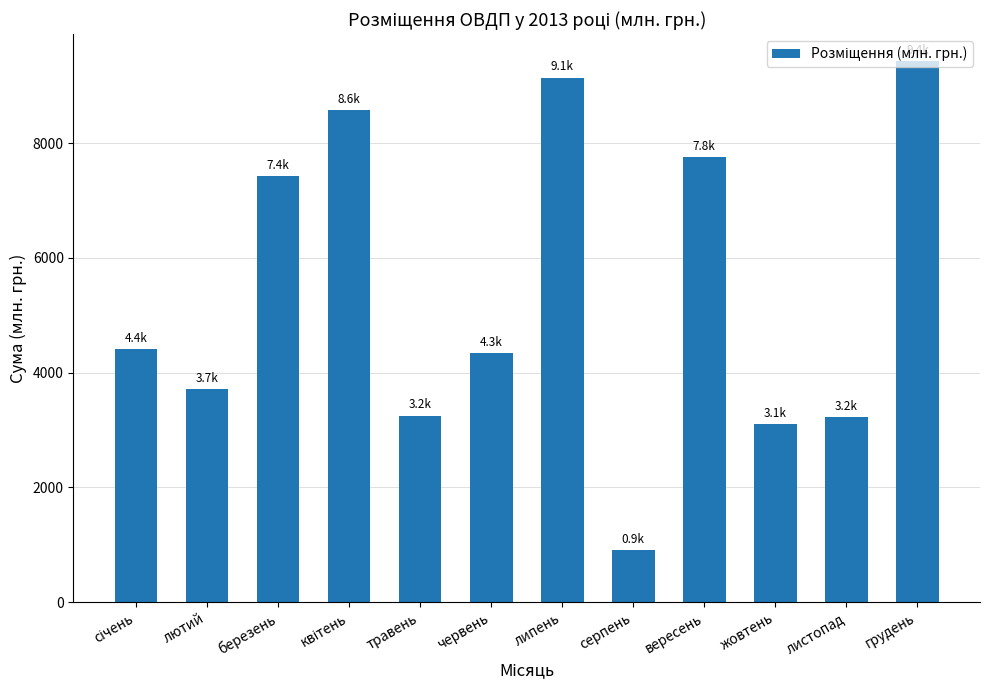

What is the label of the 2nd bar from the right?

листопад